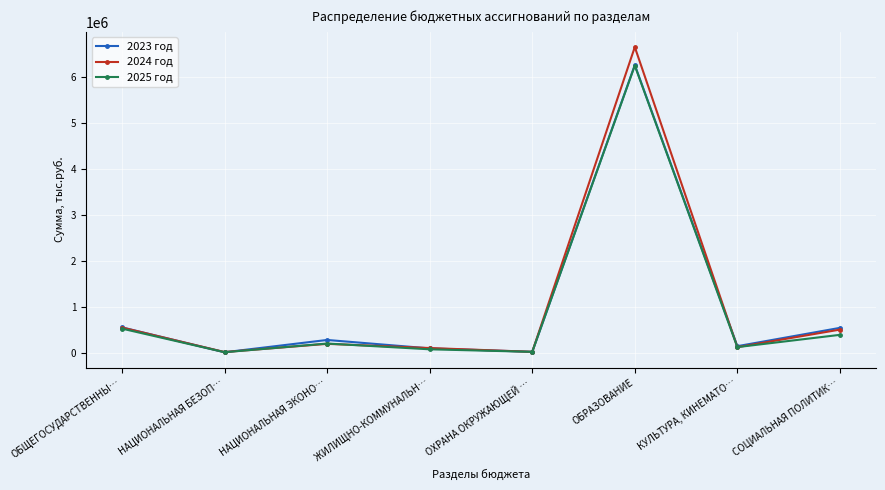

List the labels in order of 2024 год value, smallest first.

НАЦИОНАЛЬНАЯ БЕЗОП…, ОХРАНА ОКРУЖАЮЩЕЙ …, ЖИЛИЩНО-КОММУНАЛЬН…, КУЛЬТУРА, КИНЕМАТО…, НАЦИОНАЛЬНАЯ ЭКОНО…, СОЦИАЛЬНАЯ ПОЛИТИК…, ОБЩЕГОСУДАРСТВЕННЫ…, ОБРАЗОВАНИЕ